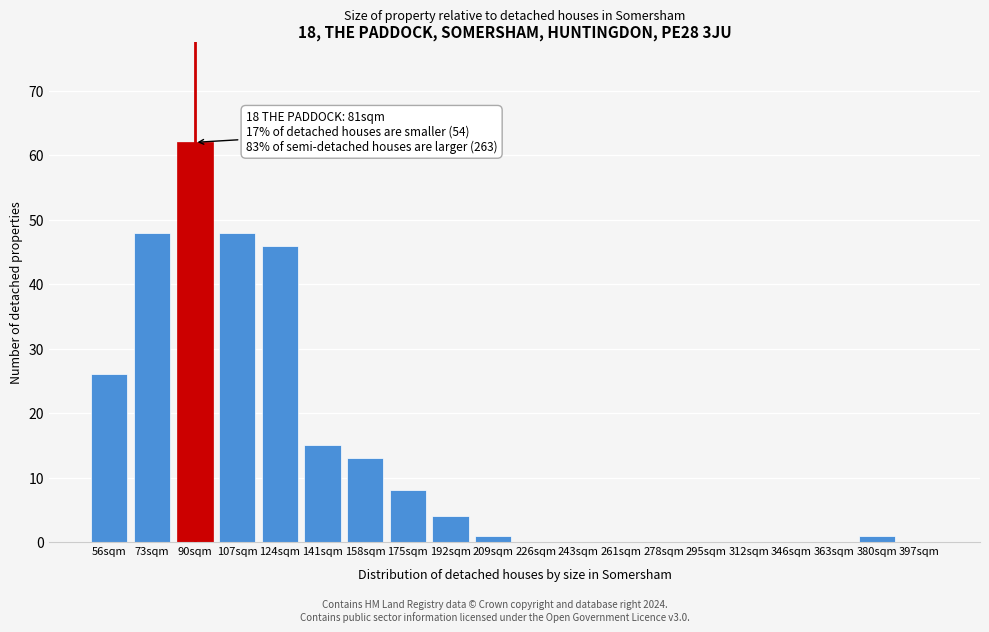

Reading left to right, transcribe all the data shown in this chart.

56sqm=26	73sqm=48	90sqm=62	107sqm=48	124sqm=46	141sqm=15	158sqm=13	175sqm=8	192sqm=4	209sqm=1	226sqm=0	243sqm=0	261sqm=0	278sqm=0	295sqm=0	312sqm=0	346sqm=0	363sqm=0	380sqm=1	397sqm=0